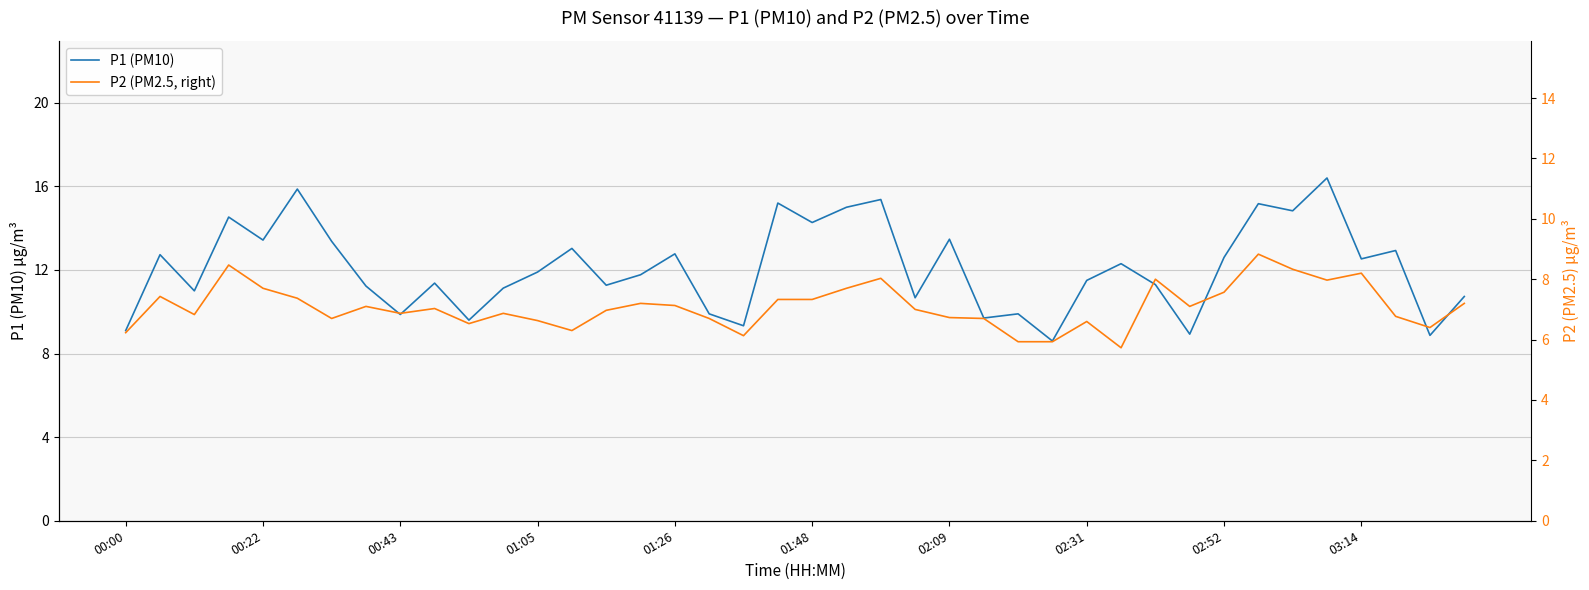

What are all the series names shown in the legend?

P1 (PM10), P2 (PM2.5, right)